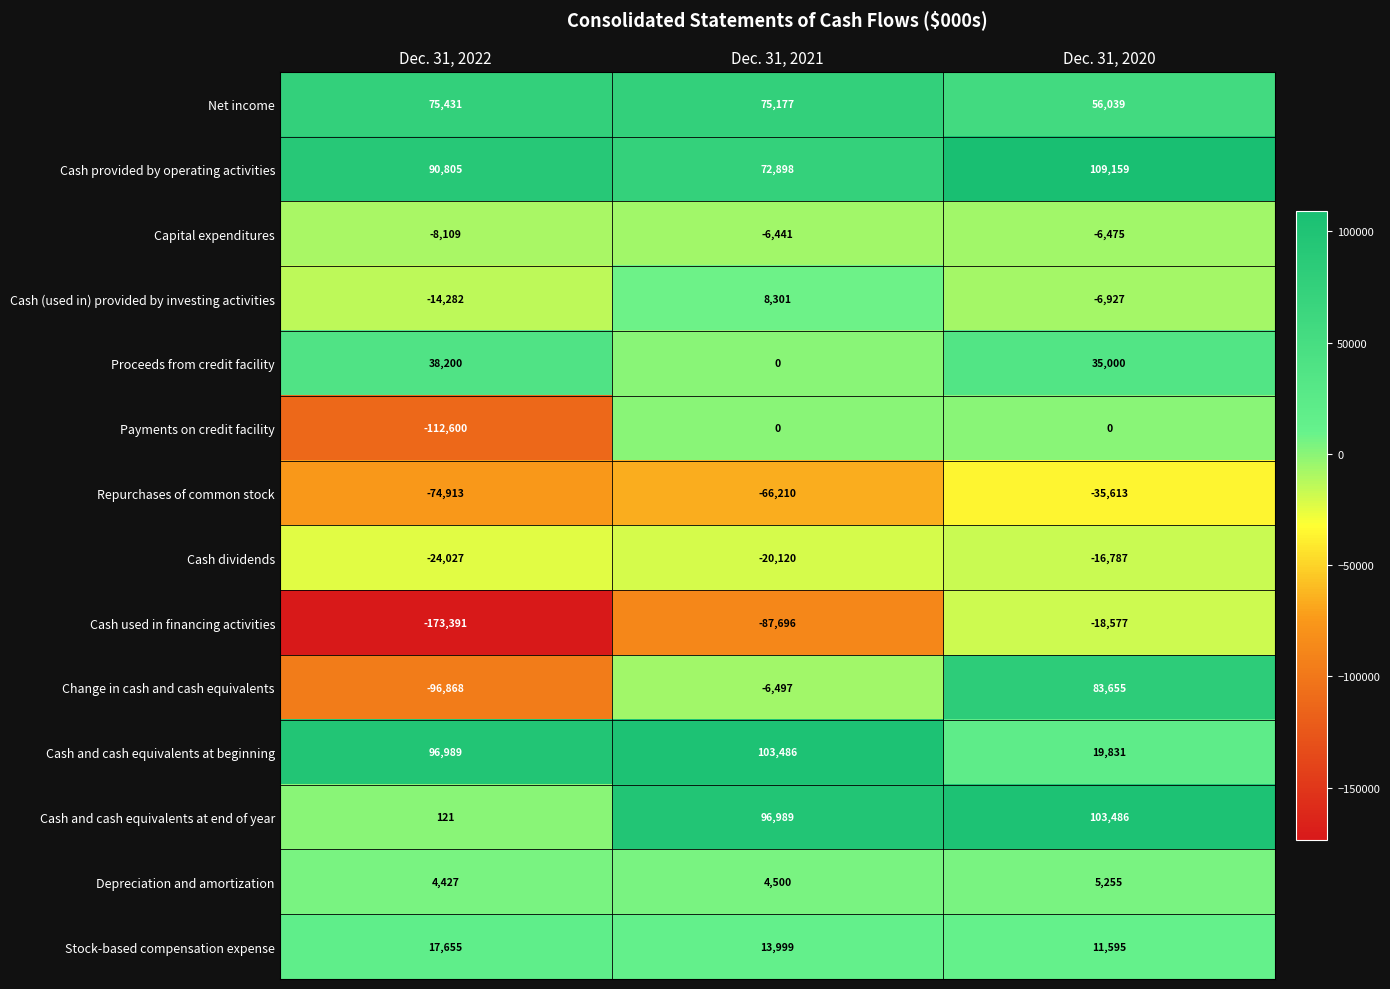

True or false: Proceeds from credit facility has a value of 14800 at Dec. 31, 2021.

False